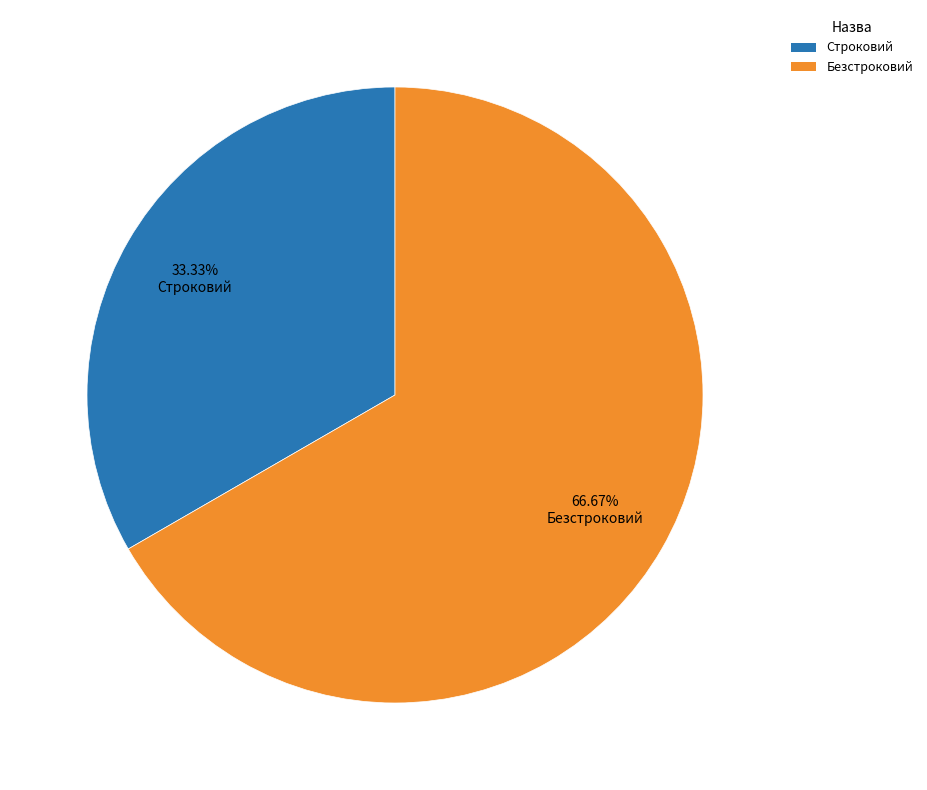

What is the largest slice in the pie chart?

Безстроковий